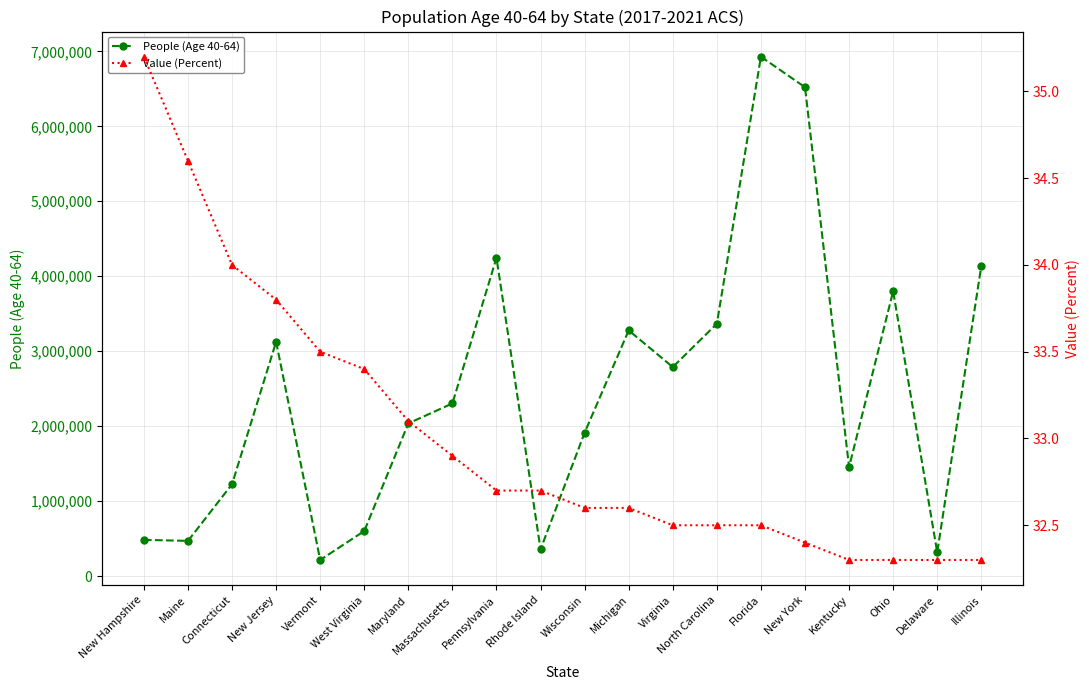

What is the difference between the maximum and minimum values in the People (Age 40-64) series?

6713377